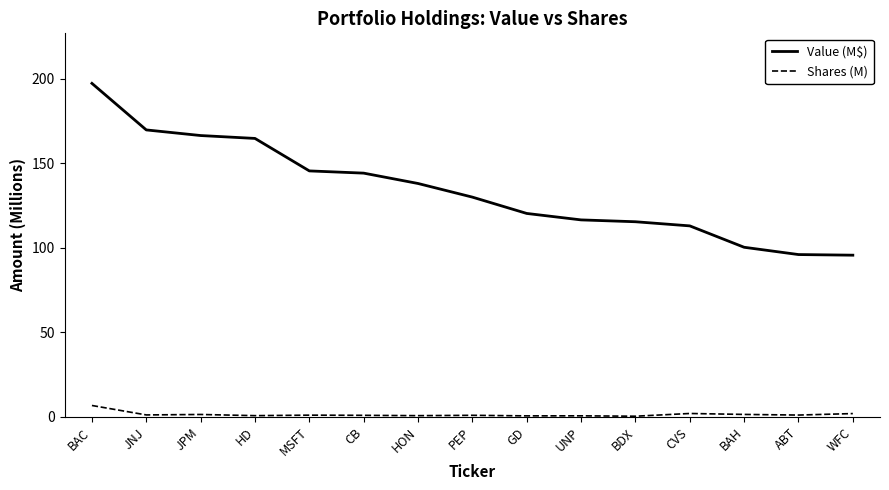

Is it true that Shares (M) equals 1.1 at ABT?

True